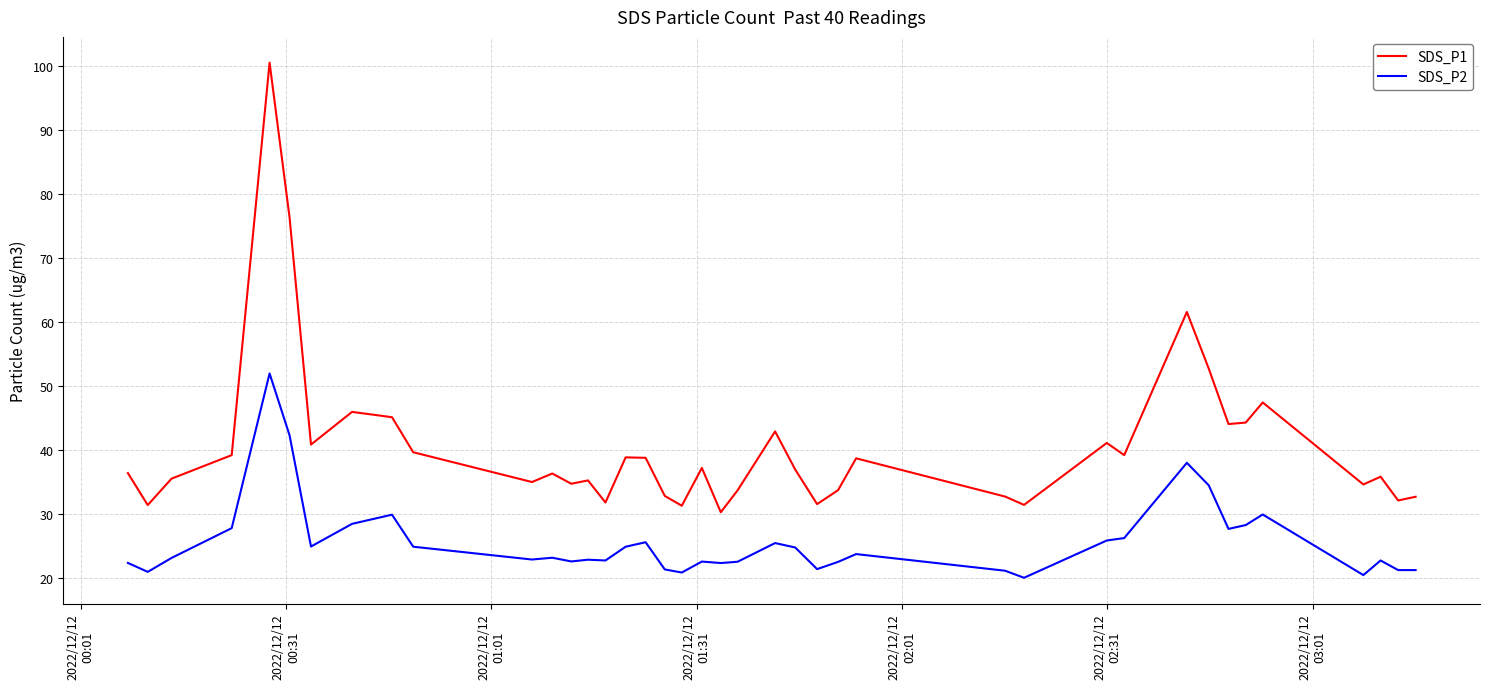

What is the difference between the maximum and minimum values in the SDS_P2 series?

31.9